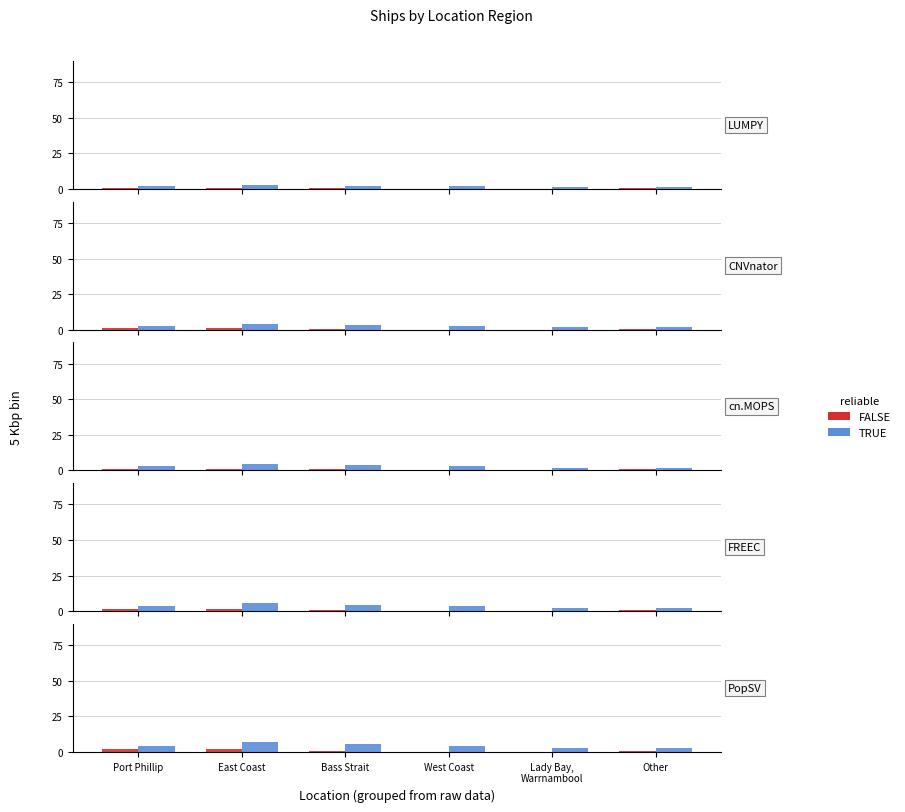

What is the difference between the maximum and minimum values in the FALSE series?

1.8